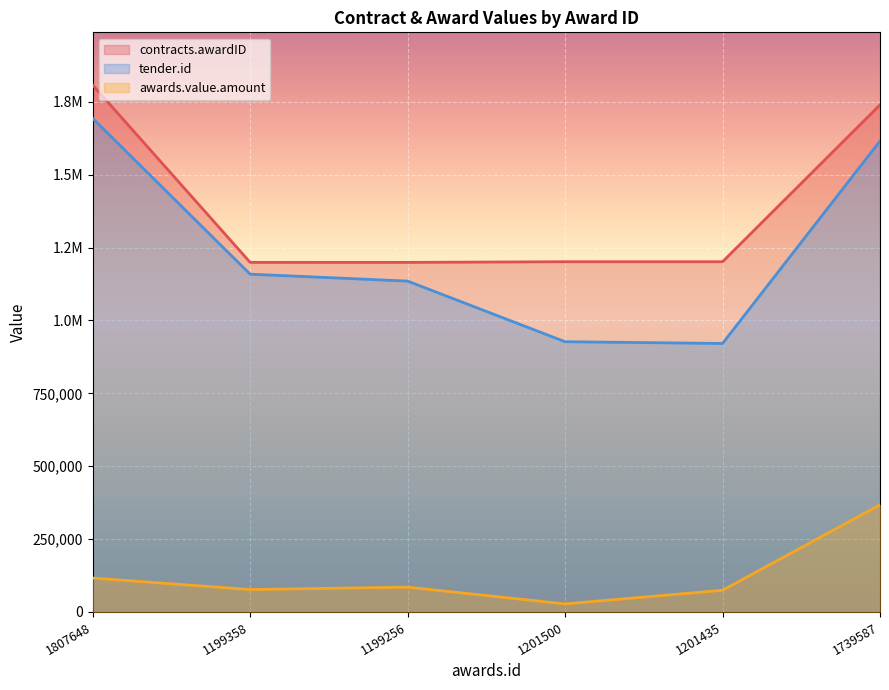

The contracts.awardID series shows 1807648.0 at 1807648. True or false?

True